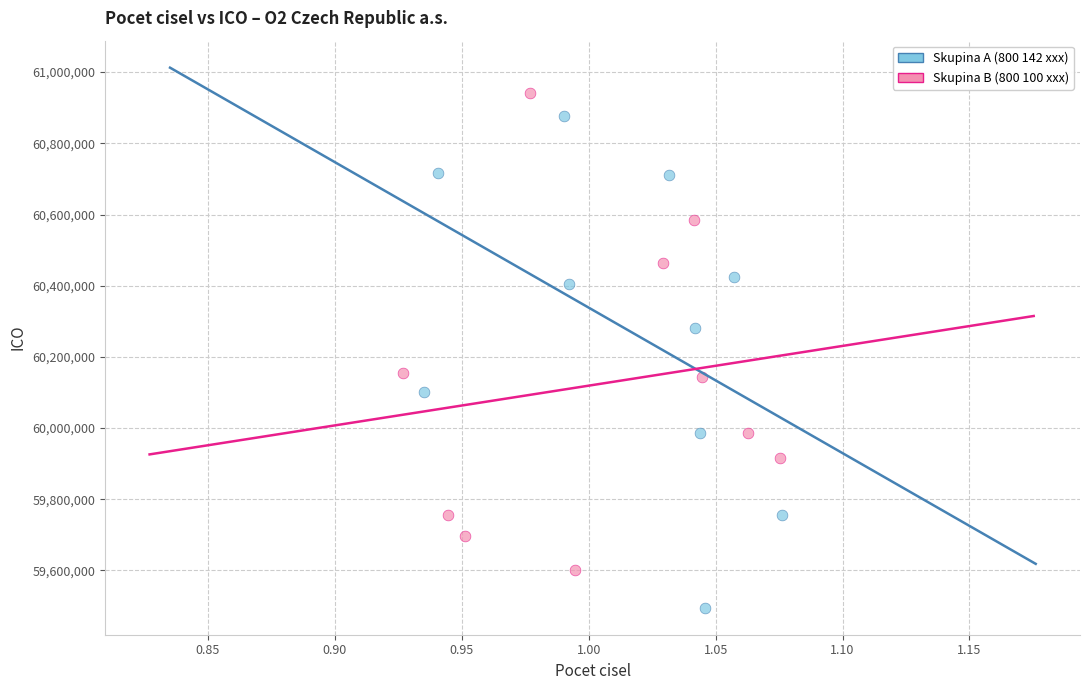

Which series contains the lowest Y value?

Skupina A (800 142 xxx)